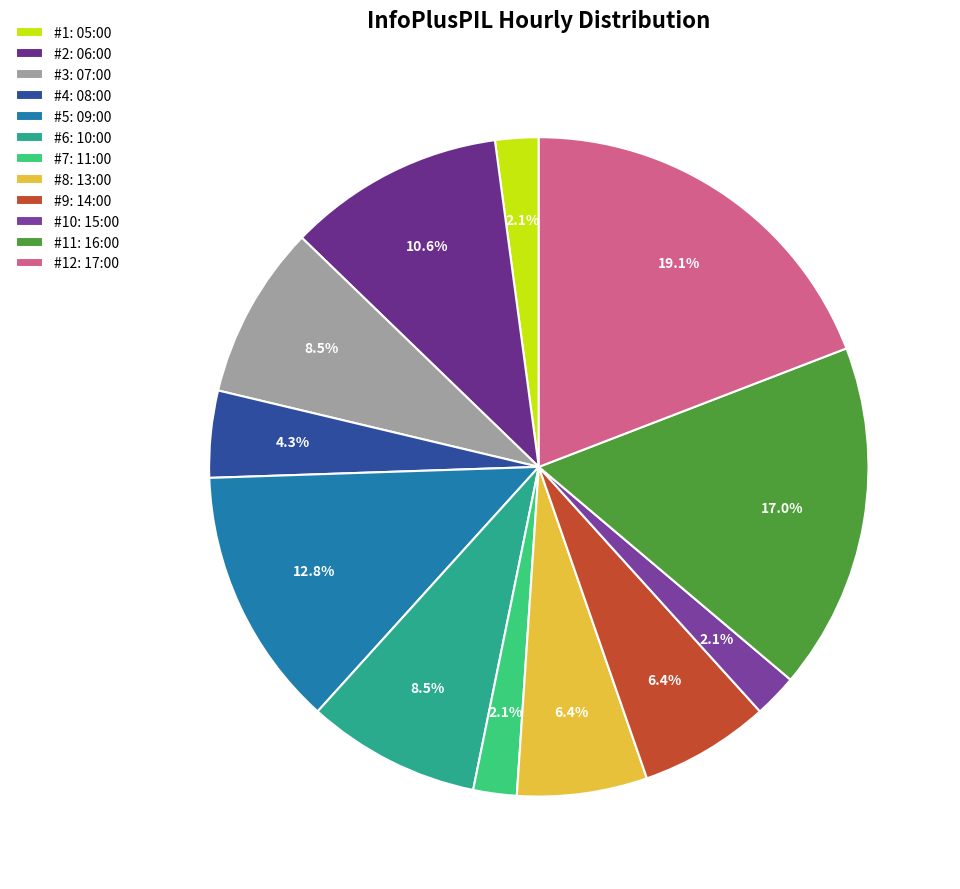

Does any single category account for the majority?

No